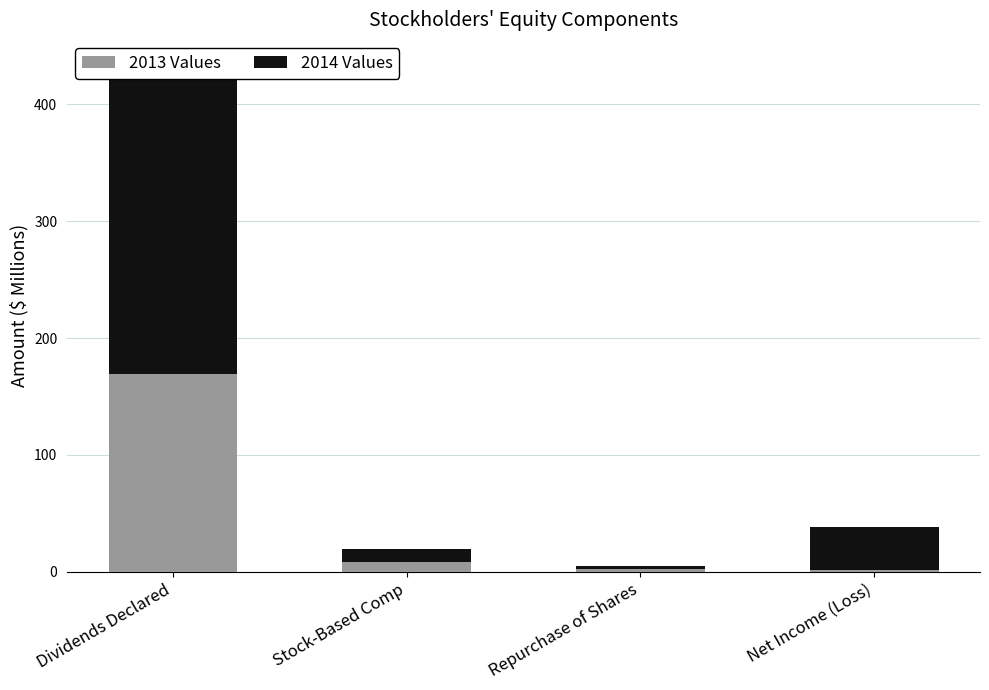

What is the difference between the maximum and minimum values in the 2014 Values series?

261.2